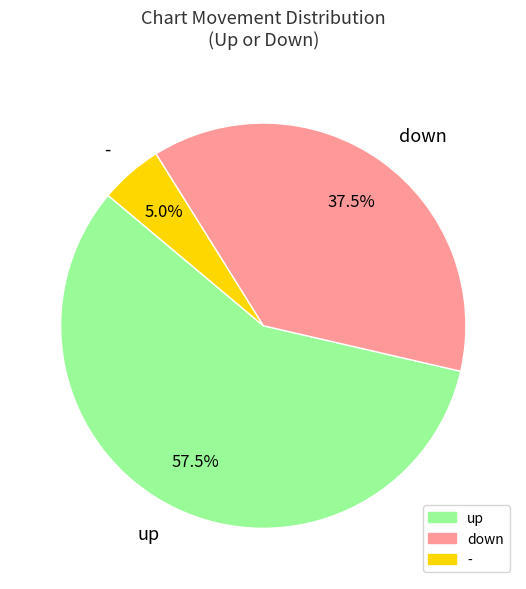

How many slices are in this pie chart?

3